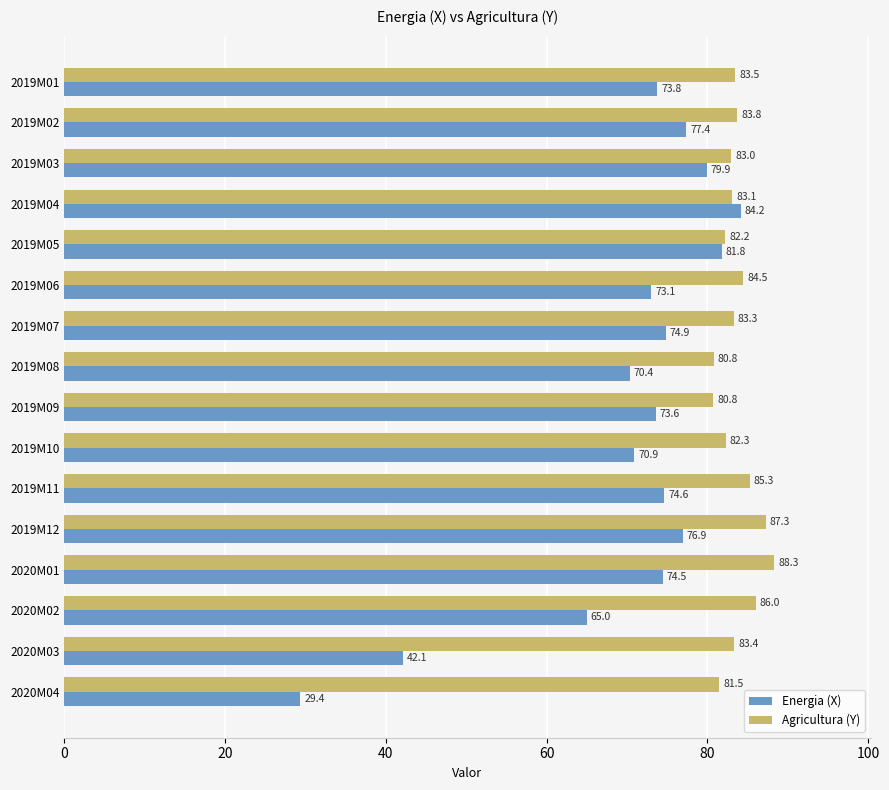

At how many categories does at least one series exceed 55?

16